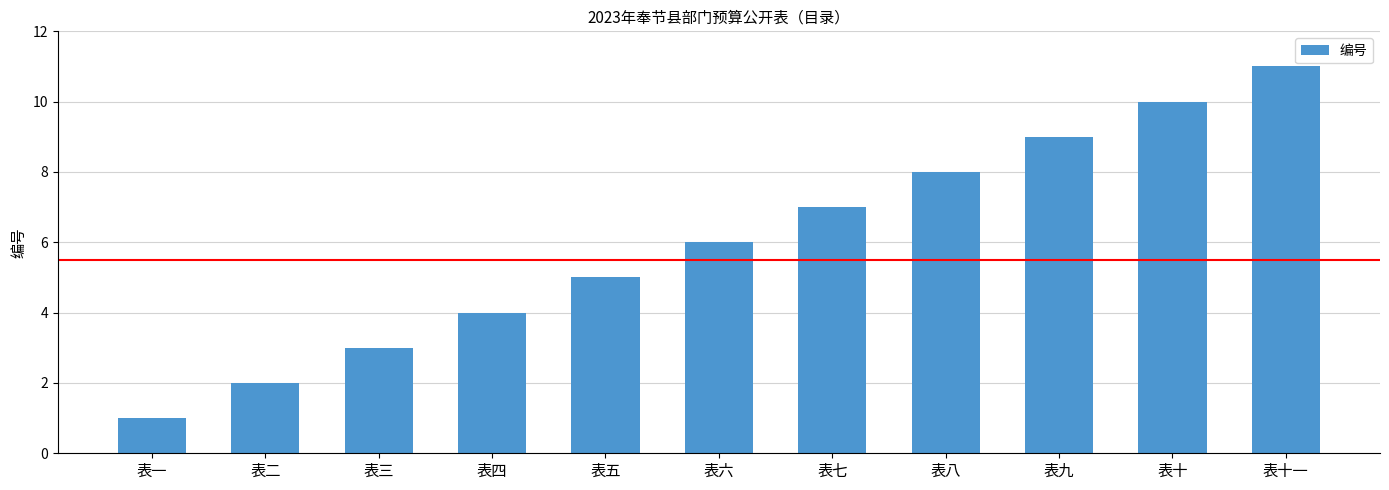

What is the difference between the values at 表二 and 表六?

4